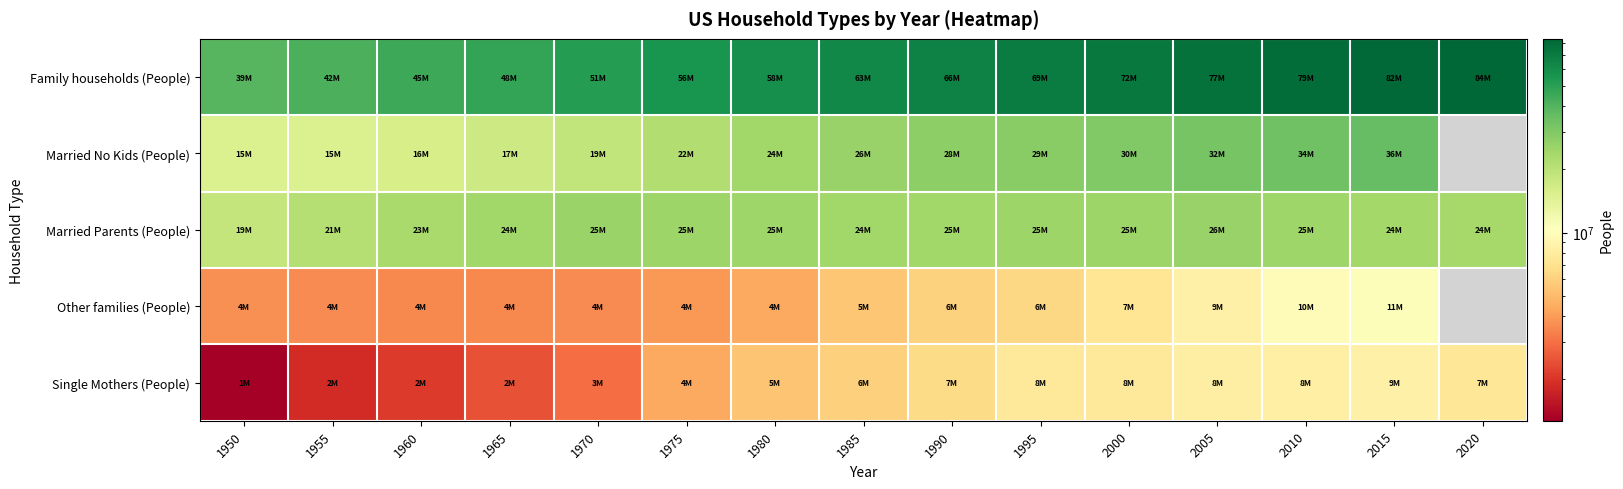

List the series in order of their peak value, lowest first.

Single Mothers (People), Other families (People), Married Parents (People), Married No Kids (People), Family households (People)